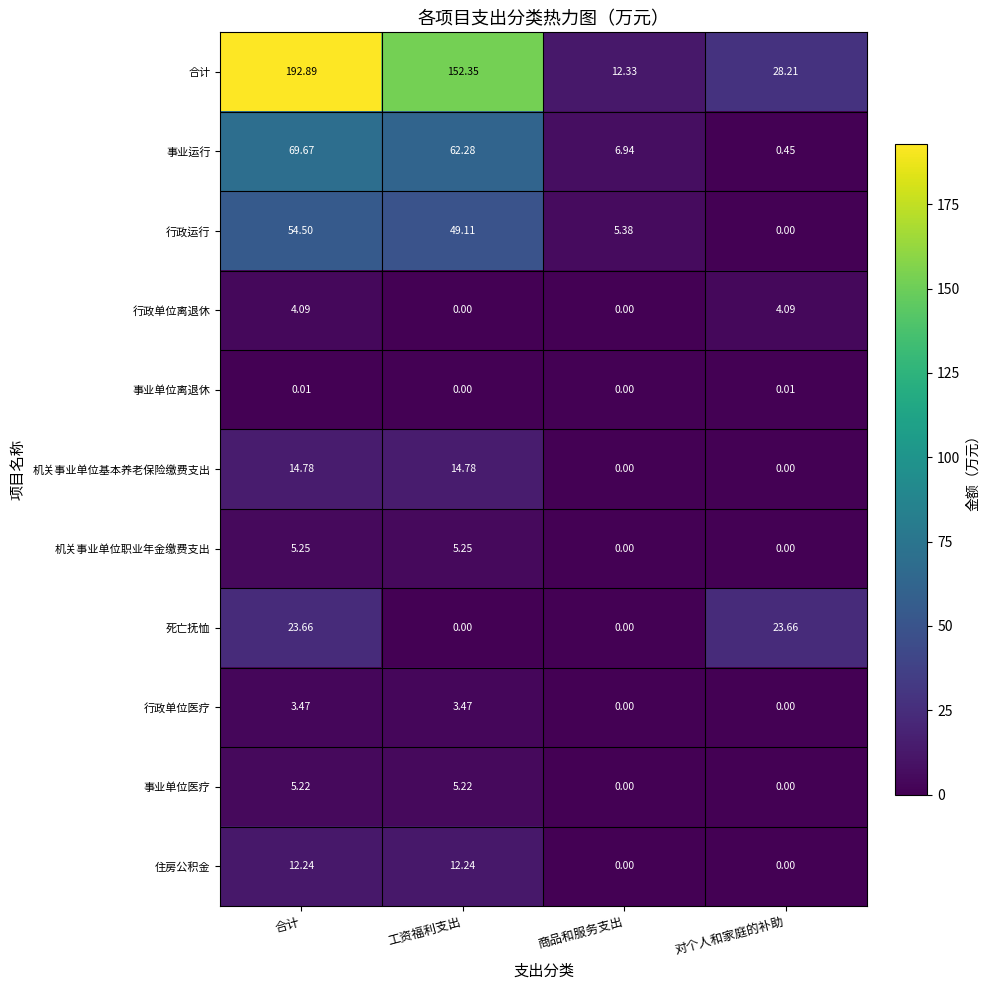

Which series has the largest total across all categories?

合计